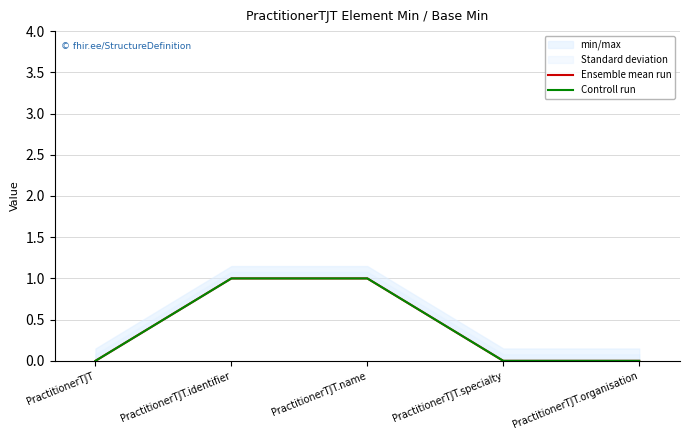

What is the difference between the maximum and minimum values in the Controll run series?

1